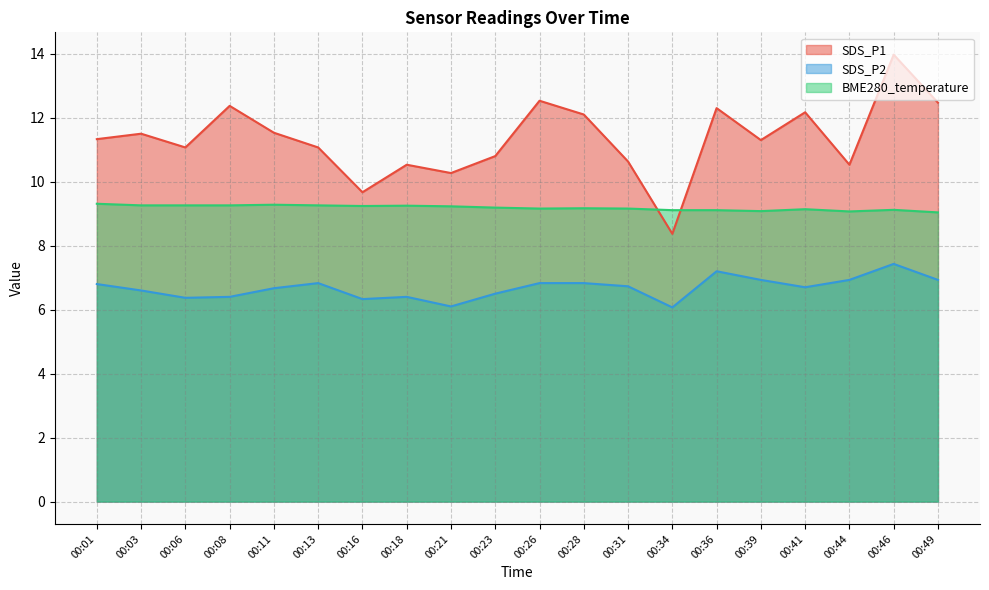

What is the value of the SDS_P2 point at the 8th from the left?

6.4